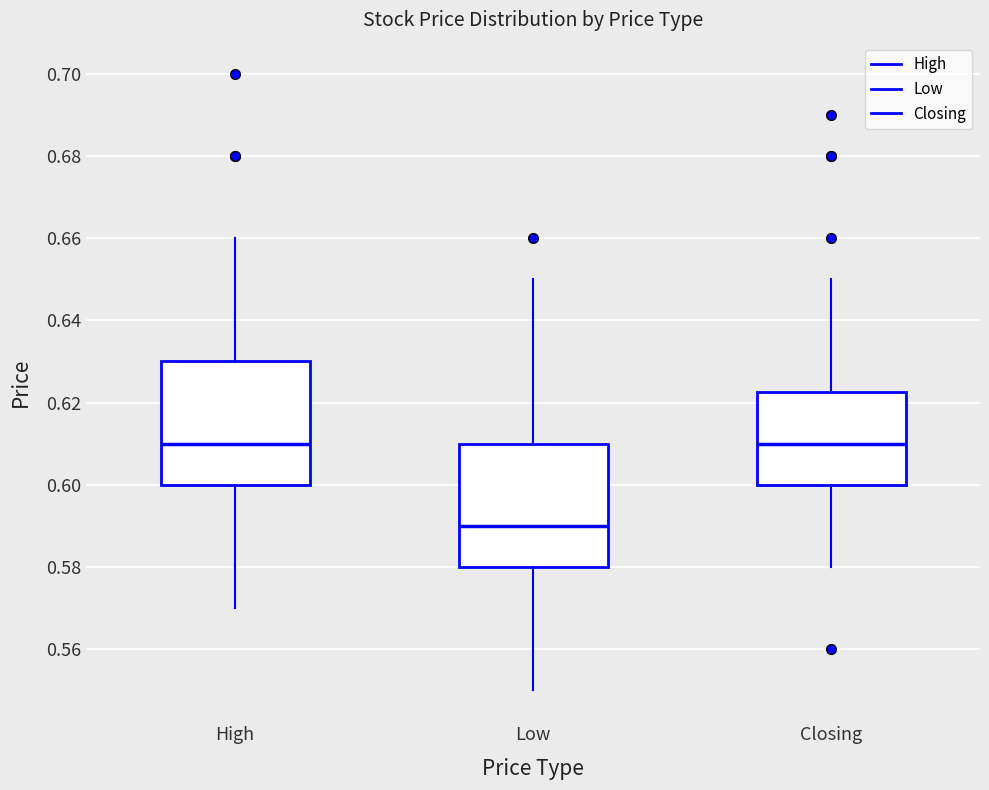

Reading left to right, read every box against the y-axis: the position of its median line, the range the box covers, and the ends of its whiskers. The values are not printed on the chart, so give them approximately, as read against the axis.

High: median 0.610, box 0.600 to 0.630, whiskers 0.570 to 0.660
Low: median 0.590, box 0.580 to 0.610, whiskers 0.550 to 0.650
Closing: median 0.610, box 0.600 to 0.622, whiskers 0.580 to 0.650